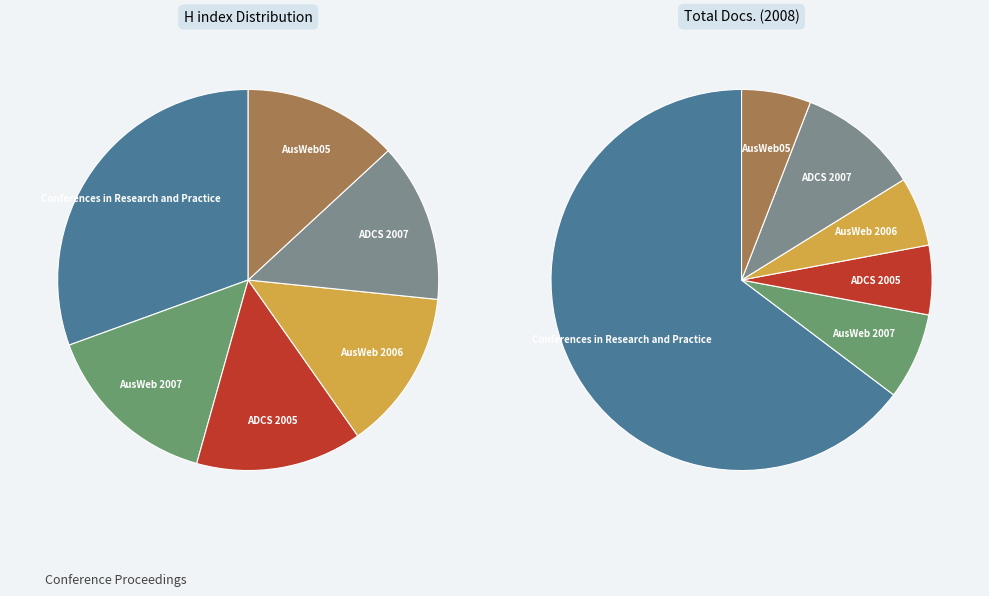

What percentage is NOT represented by ADCS 2005?

85.9%